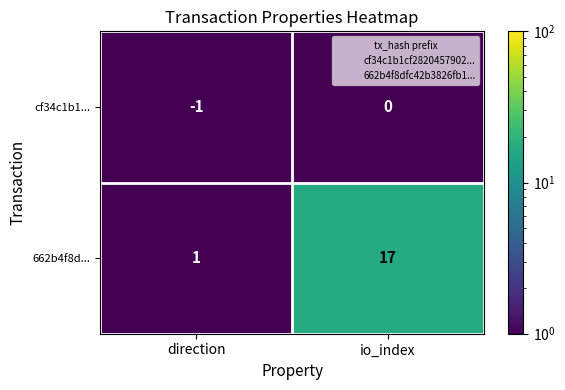

Is it true that 662b4f8d... equals 2 at direction?

False